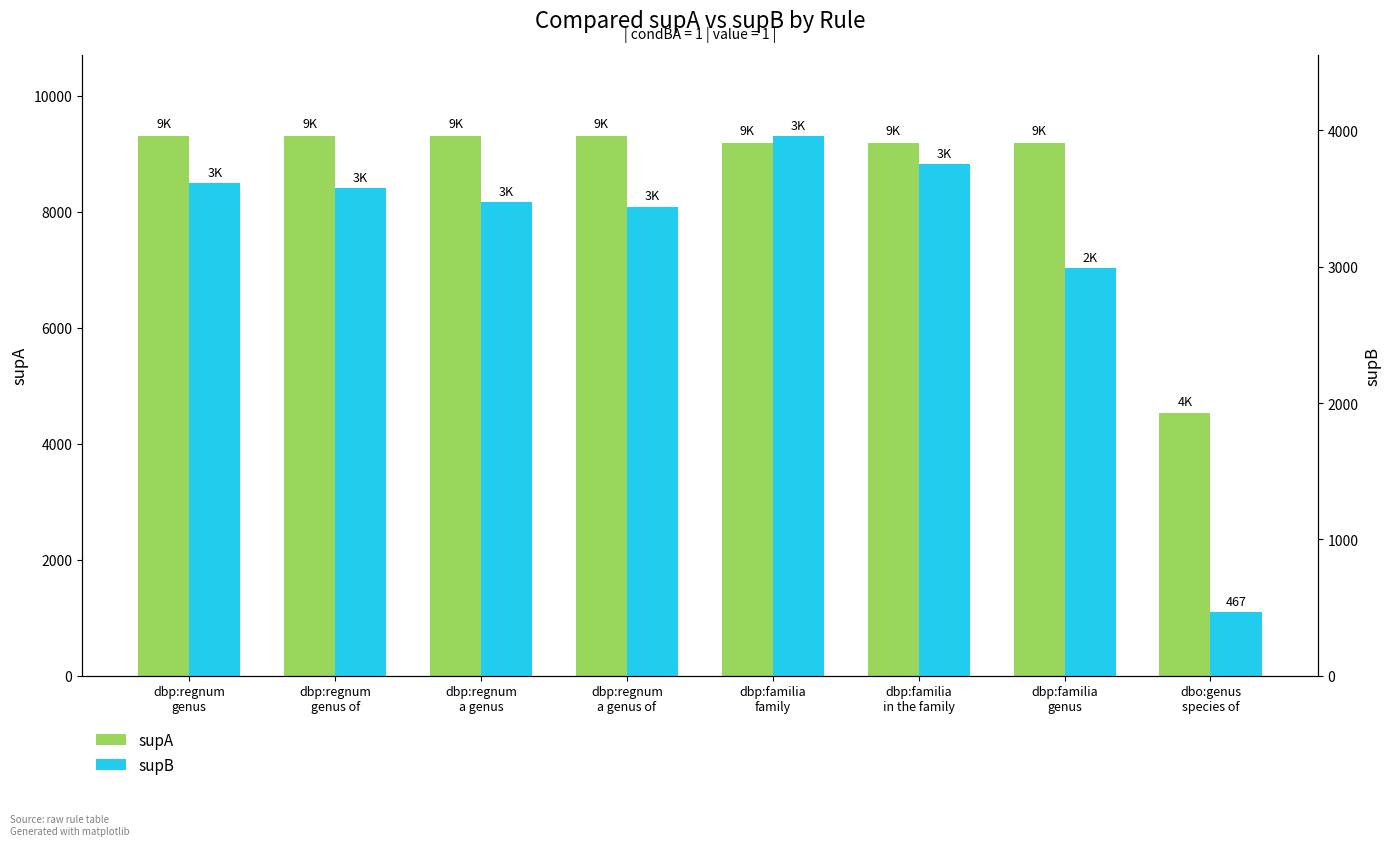

Which series has the widest spread of values?

supA